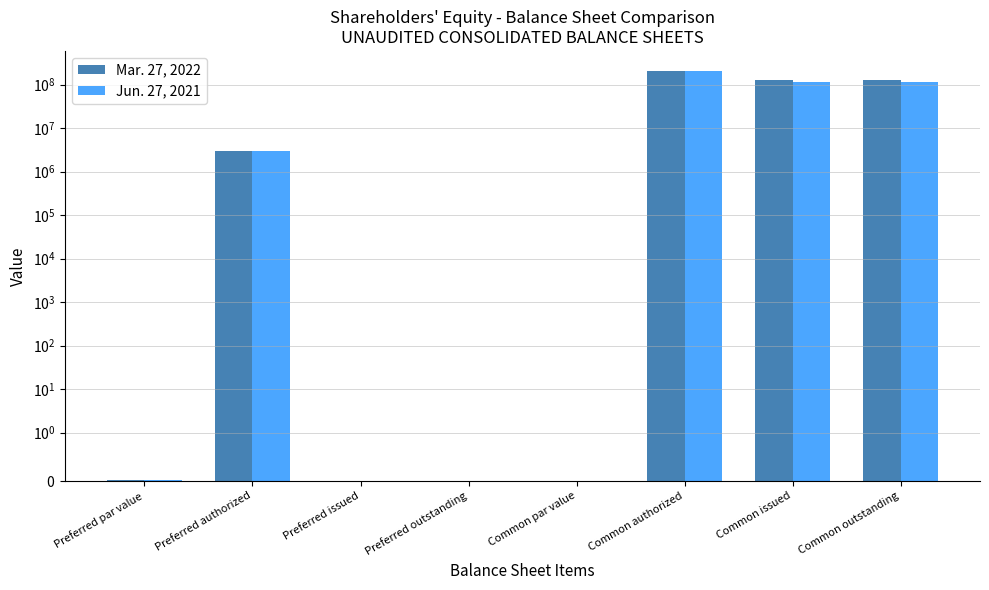

Rank the series by their maximum value, from lowest to highest.

Mar. 27, 2022, Jun. 27, 2021